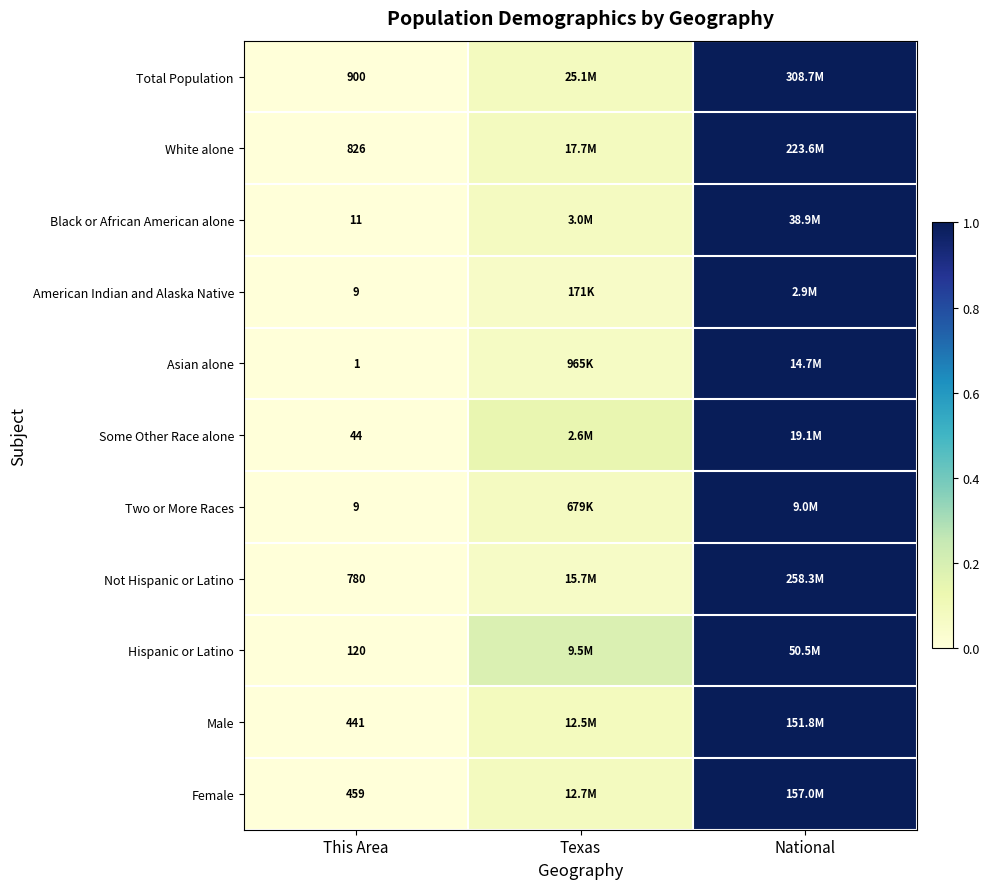

At which label does Some Other Race alone reach its minimum?

This Area